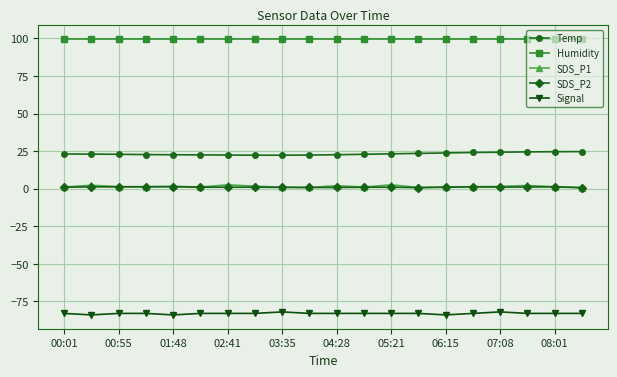

Does the chart display data point markers on the line(s)?

Yes